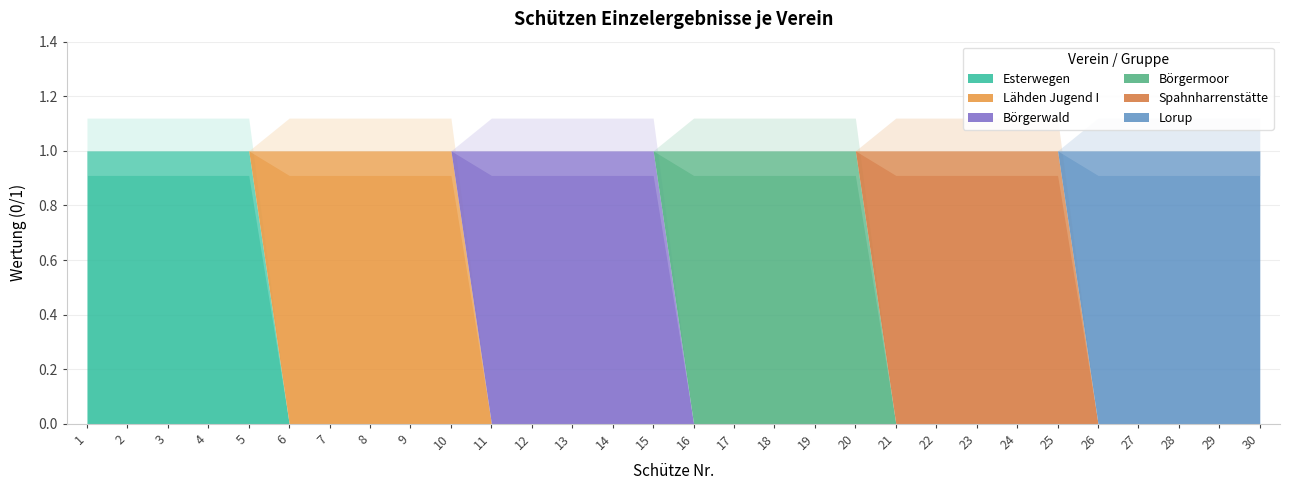

Does the chart display data point markers on the line(s)?

No